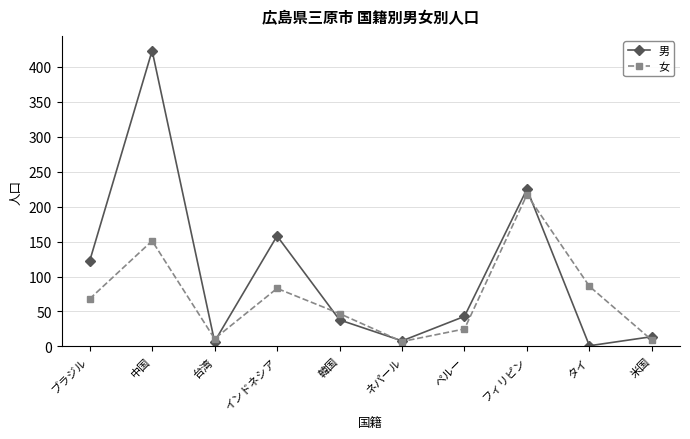

What is the label of the 5th point from the right?

ネパール